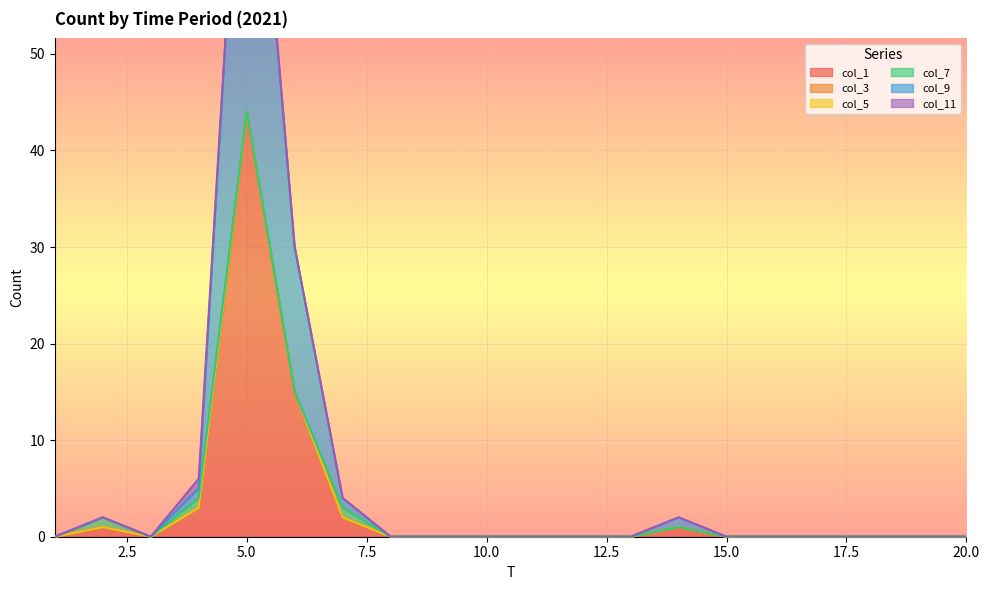

Rank the categories by col_1 value from lowest to highest.

1, 3, 8, 9, 10, 11, 12, 13, 15, 16, 17, 18, 19, 20, 2, 14, 7, 4, 6, 5